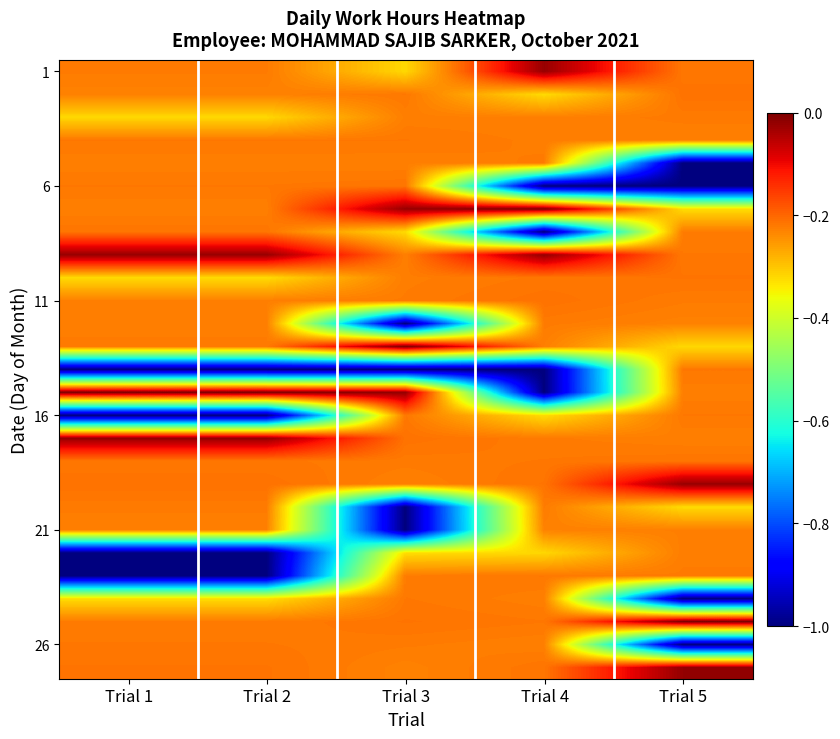

What is the difference between the highest and lowest values at Trial 1?

1.0